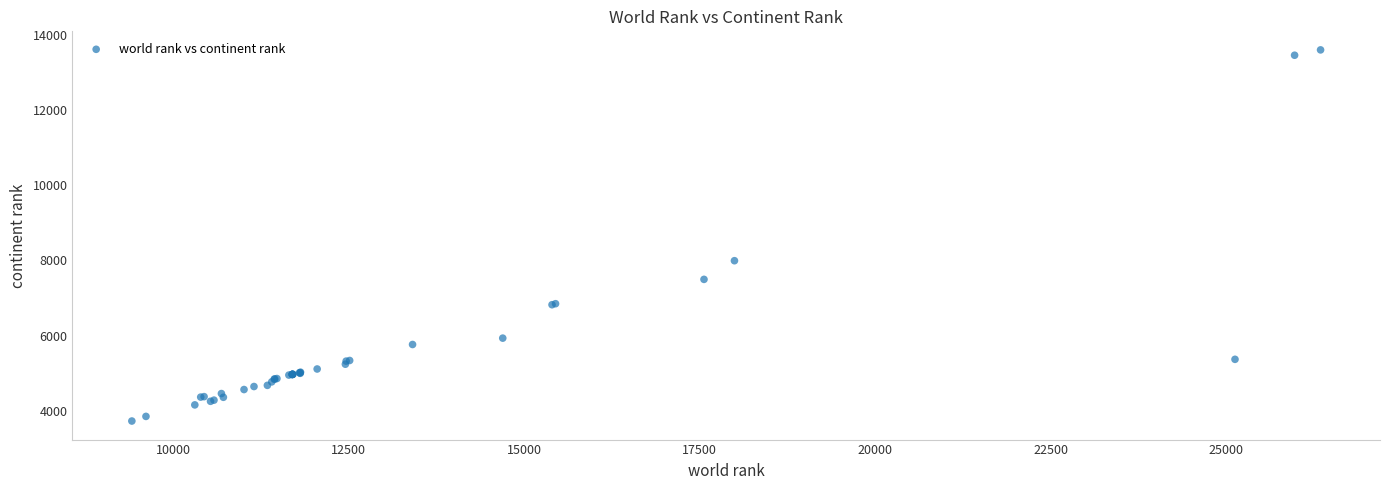

What Y value in the scatter plot is closest to 8661?

7990